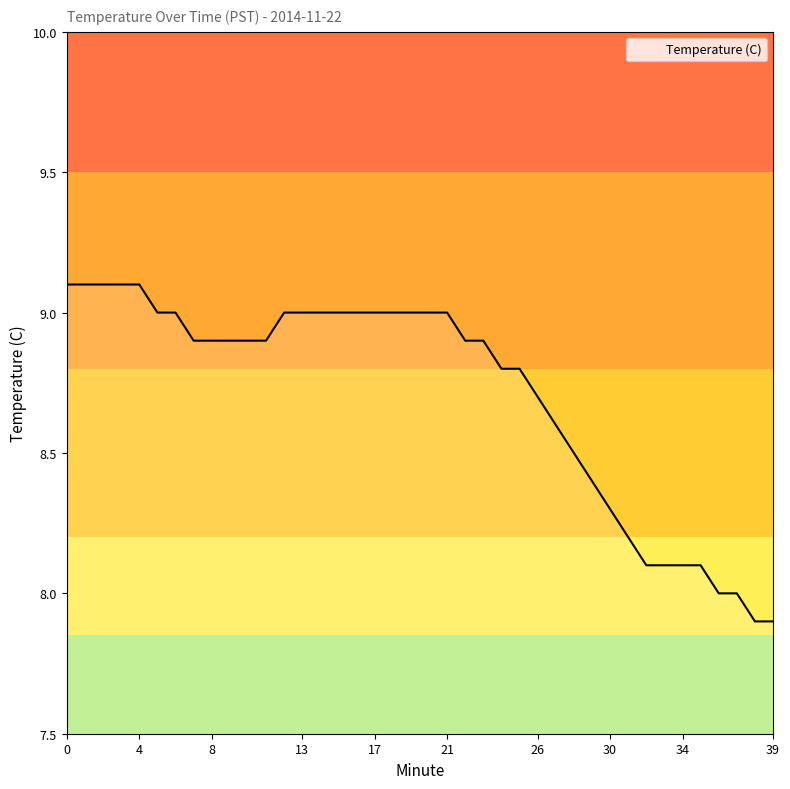

What is the difference between the maximum and minimum values?

1.2